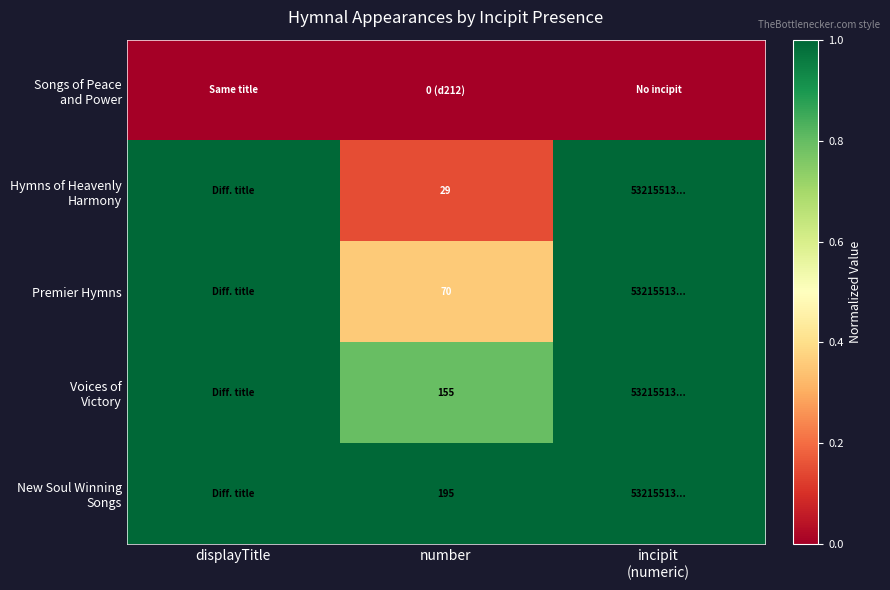

At which label is New Soul Winning Songs closest to 1?

displayTitle